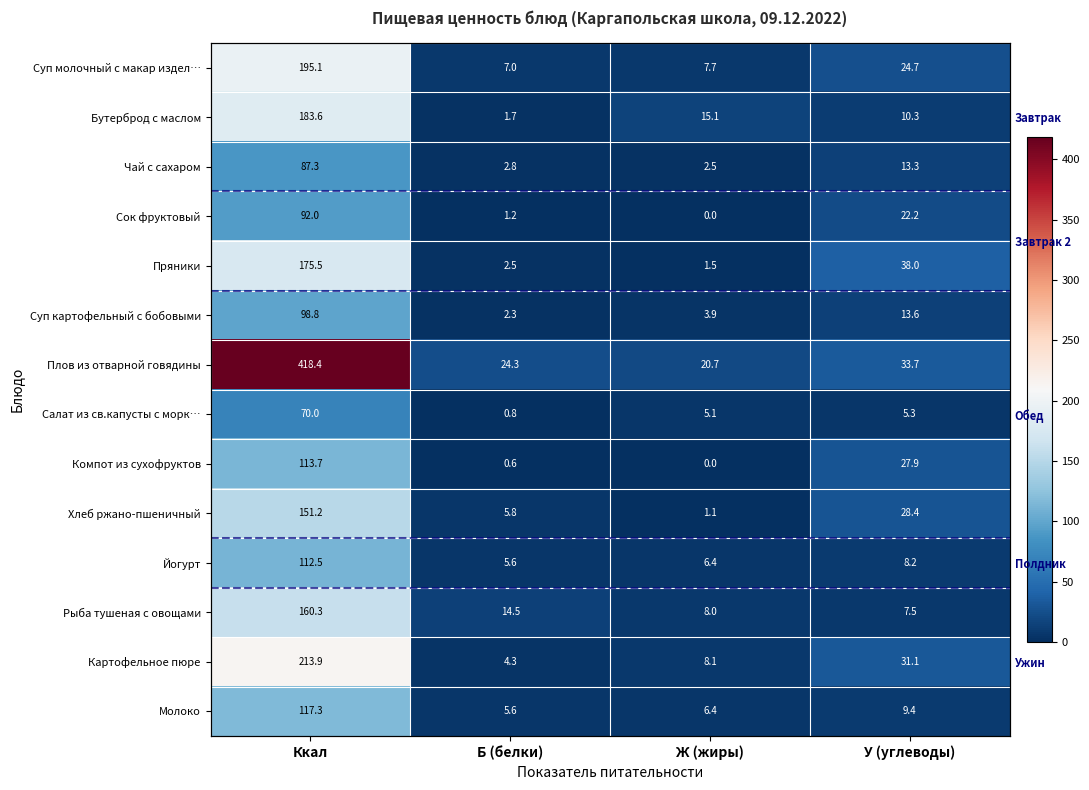

What is the difference between the second highest and minimum values in the Хлеб ржано-пшеничный series?

27.3